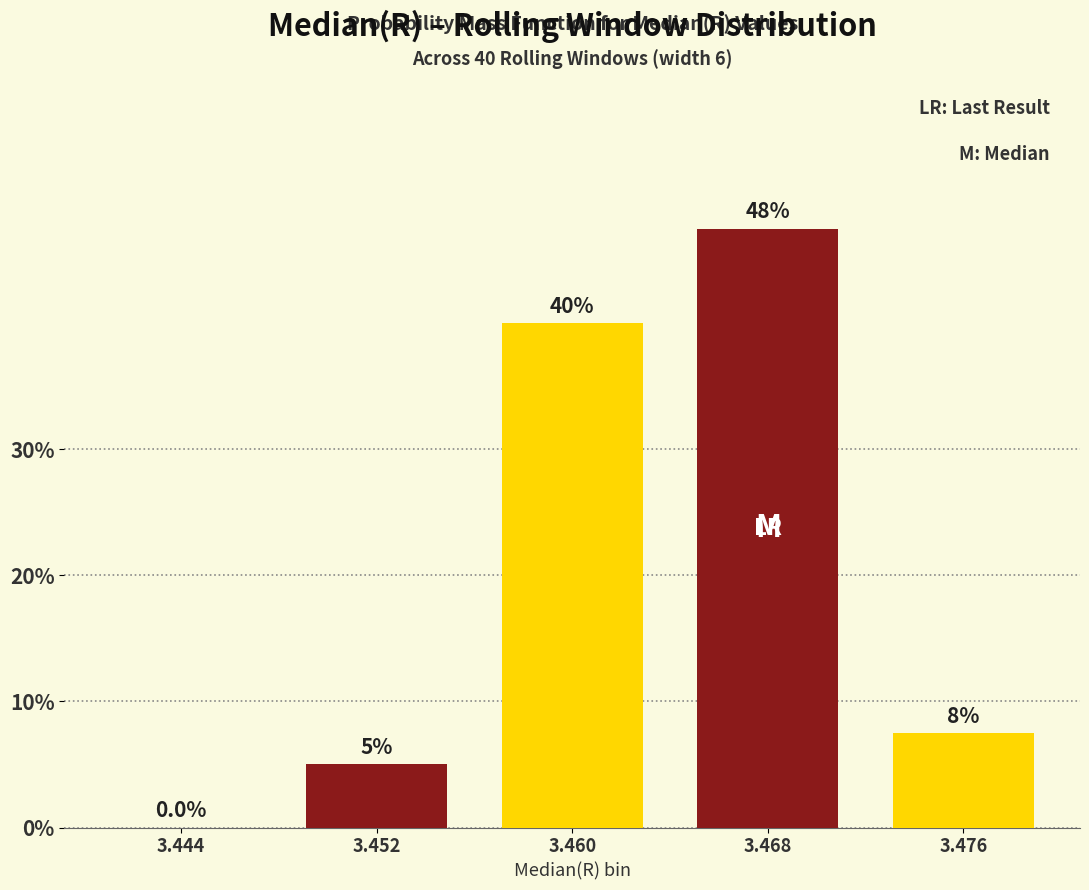

Reading right to left, transcribe all the data shown in this chart.

3.476=7.5	3.468=47.5	3.460=40.0	3.452=5.0	3.444=0.0